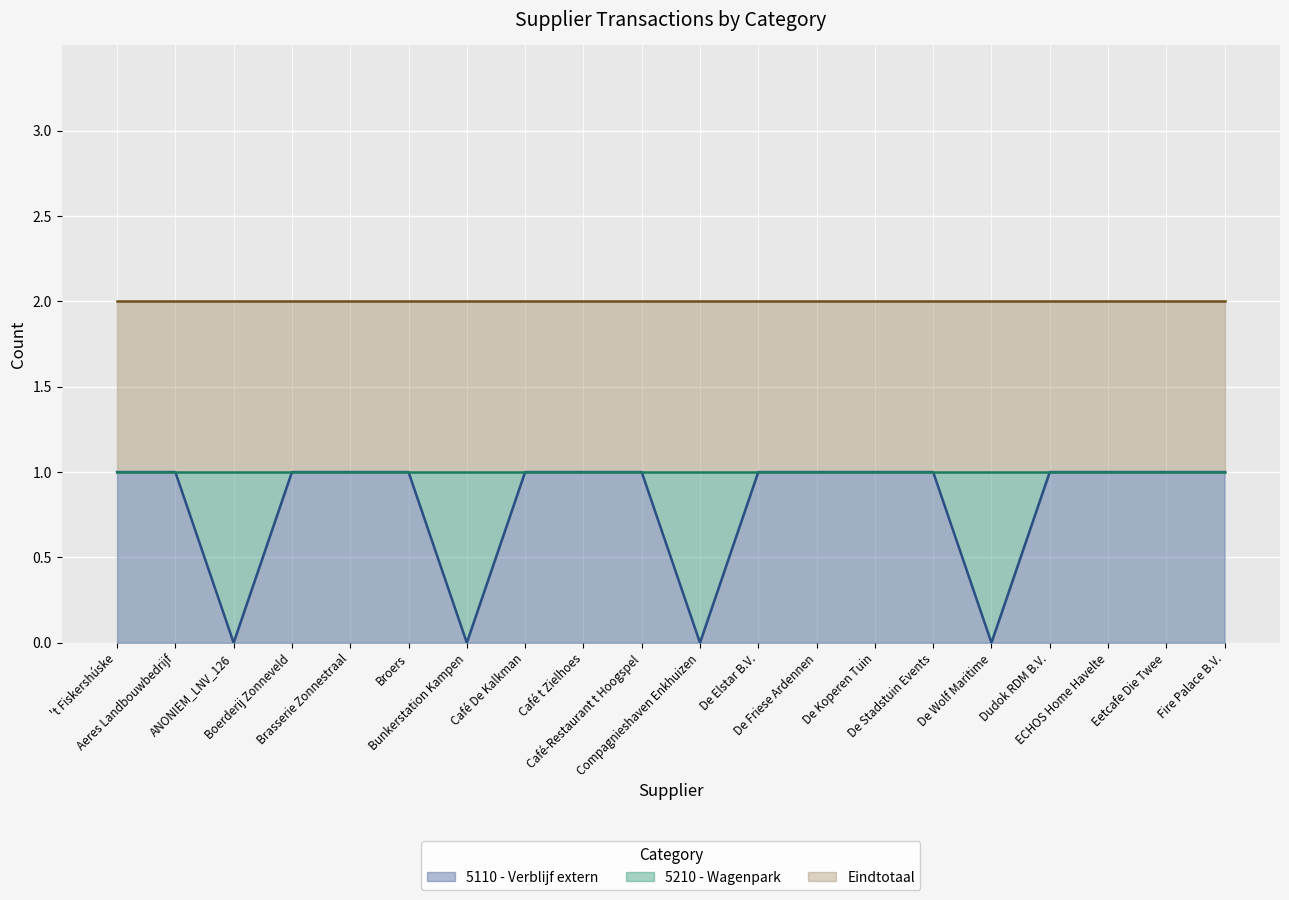

What is the difference between the highest and lowest values at De Elstar B.V.?

1